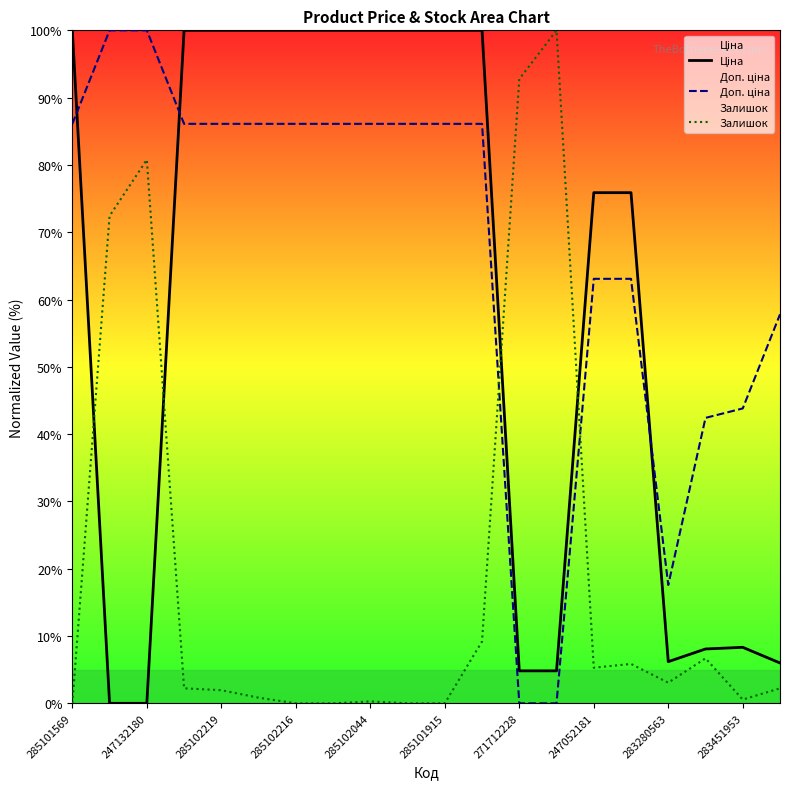

What is the difference between the highest and lowest values at 283280563?

14.5